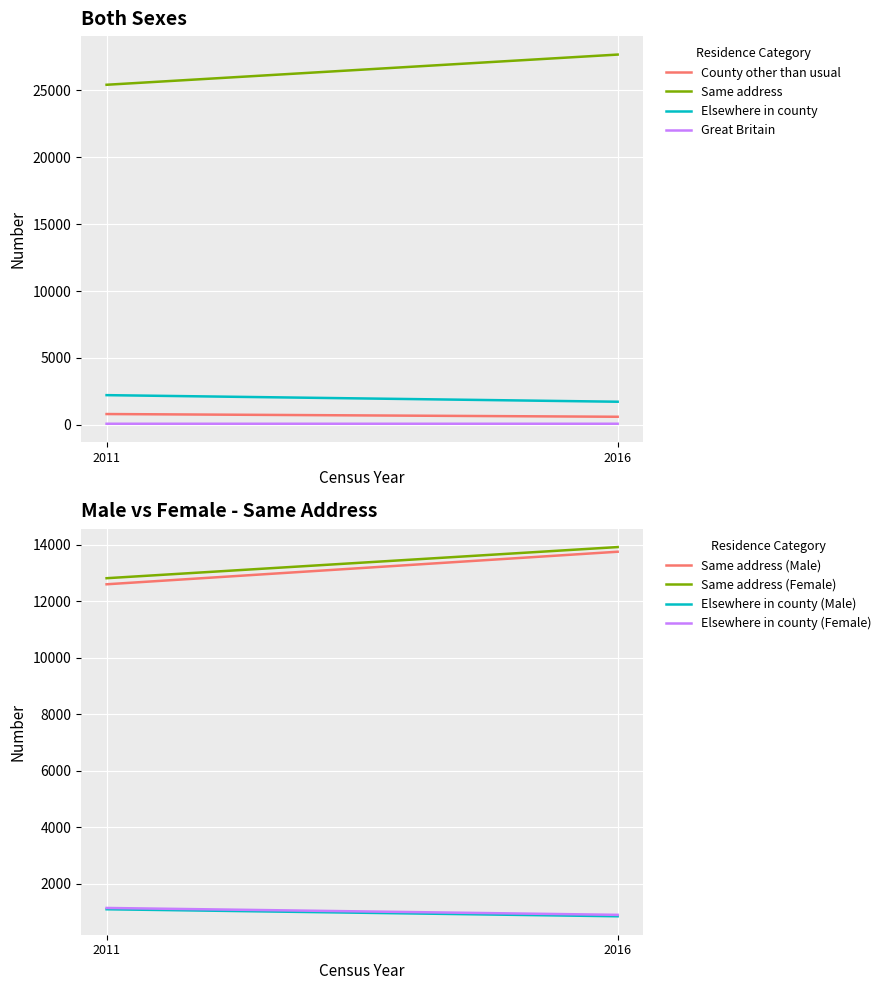

The Ireland - county other than county of usual residence (Both sexes) series shows 607 at 2016. True or false?

True